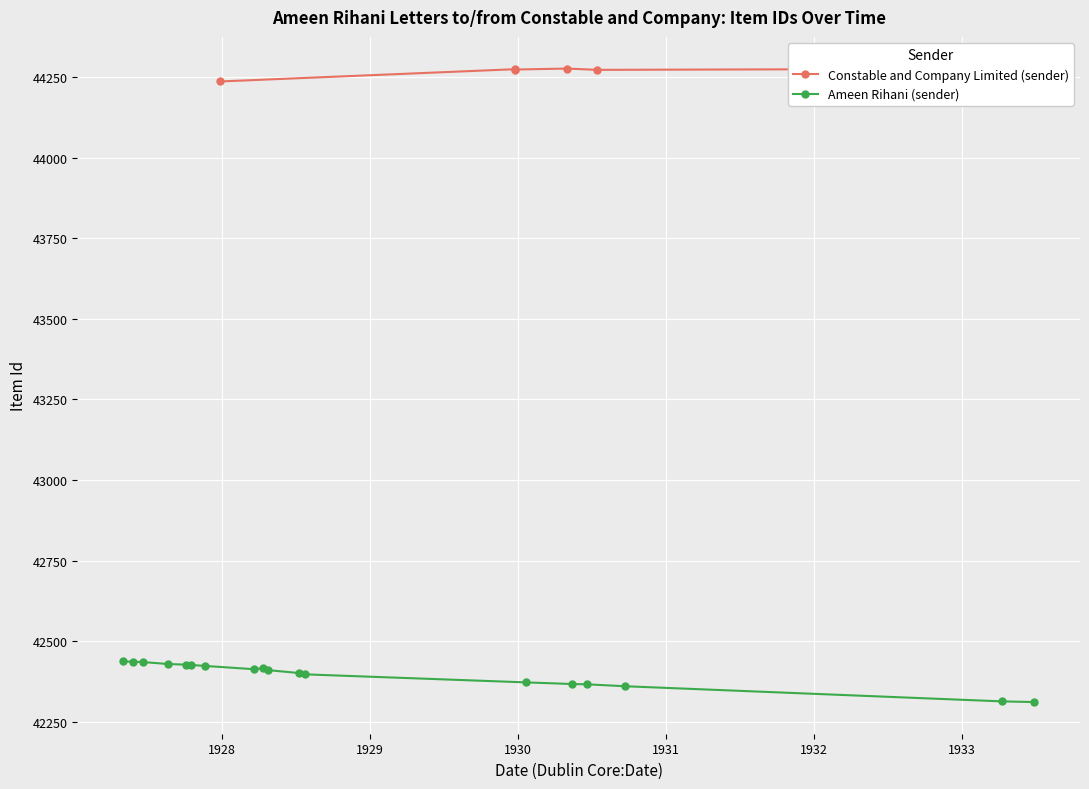

Is this an area chart (filled region under the line)?

No